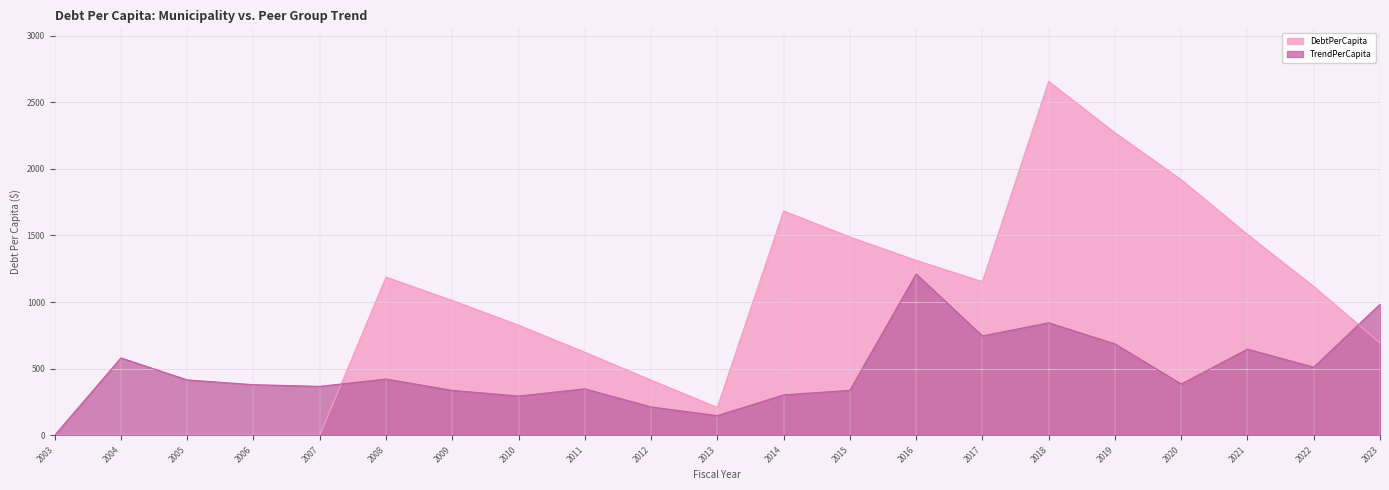

Rank the series by their average value, from highest to lowest.

DebtPerCapita, TrendPerCapita